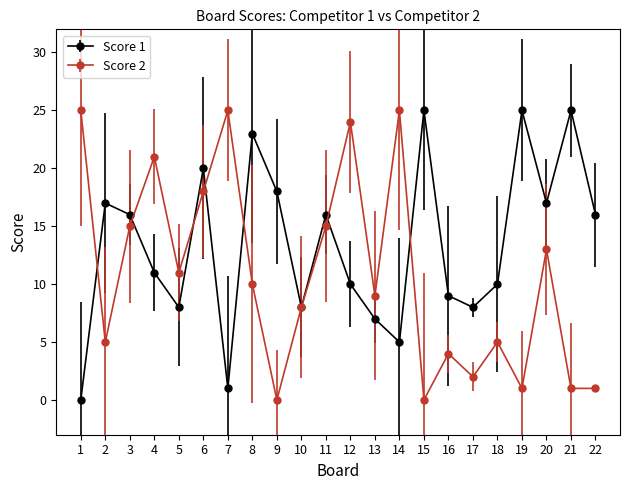

True or false: Score 2 has more than 2 interior local peaks.

True